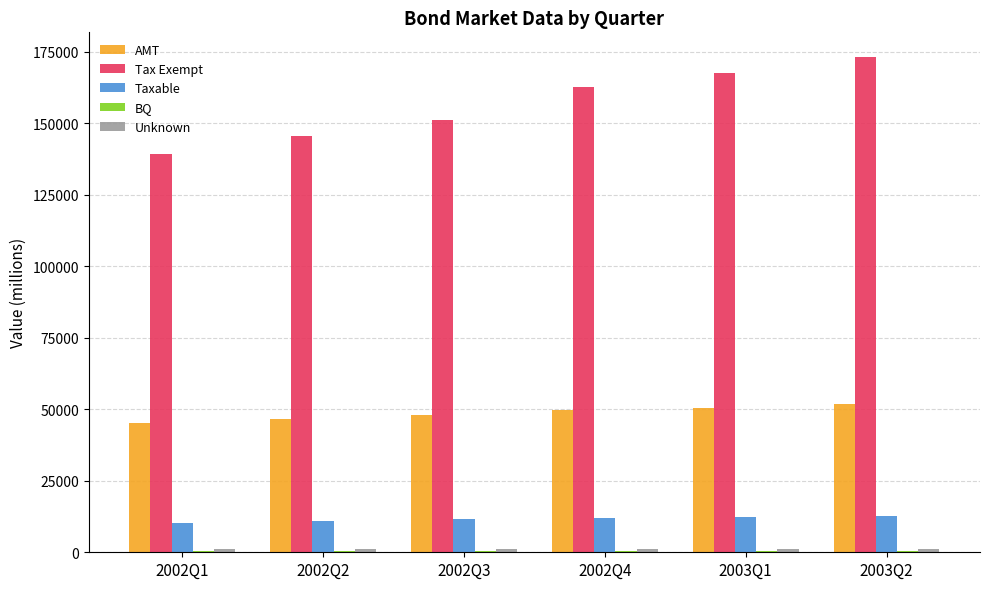

What is the maximum value for AMT?

51982.3